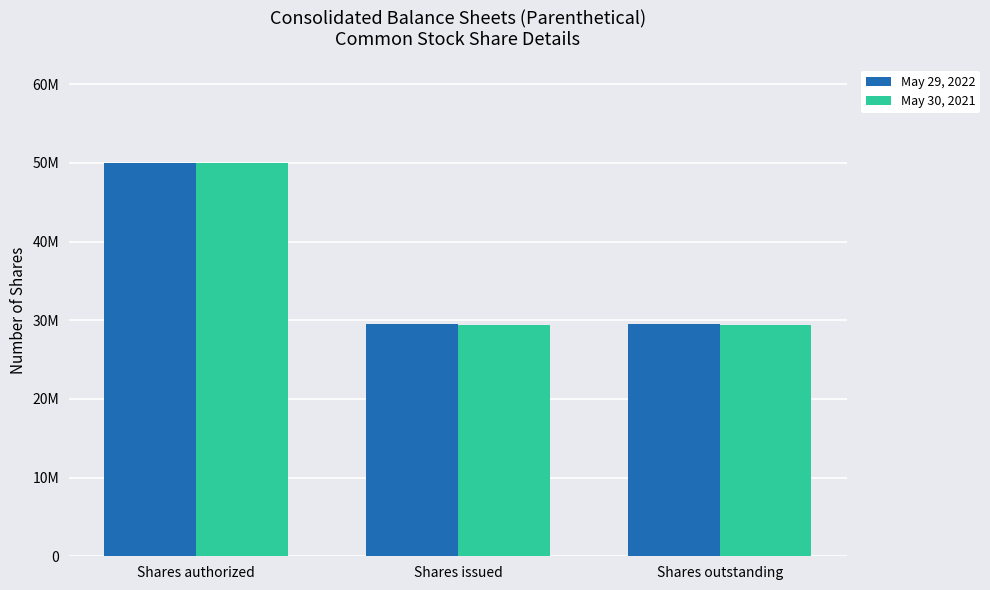

What are all the series names shown in the legend?

May 29, 2022, May 30, 2021